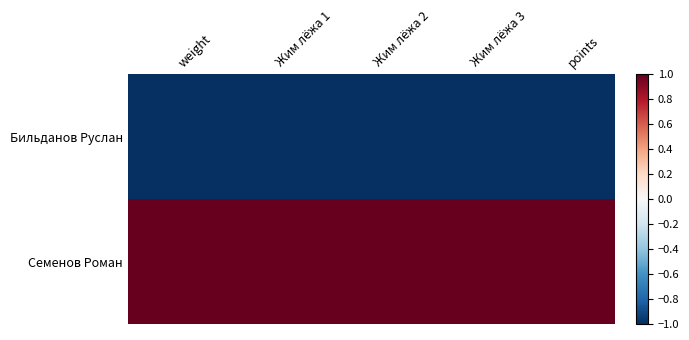

What is the maximum value shown in the chart?

1